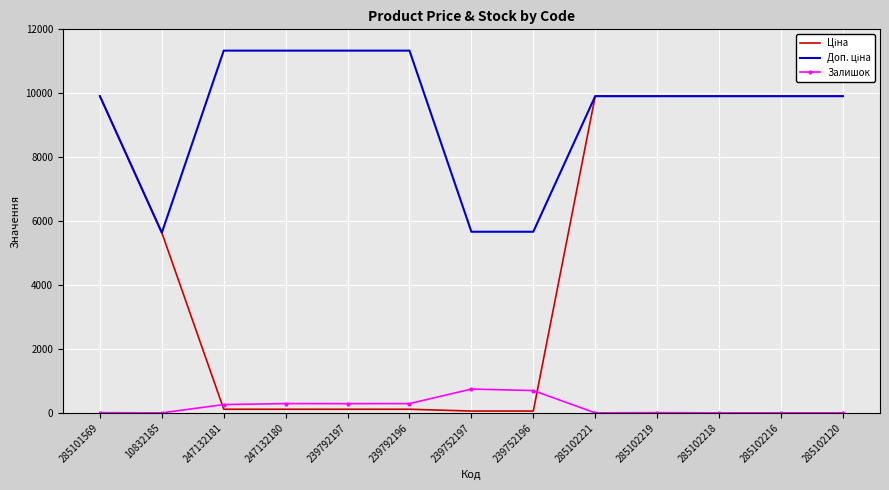

Is it true that Залишок equals 0.0 at 285102221?

True